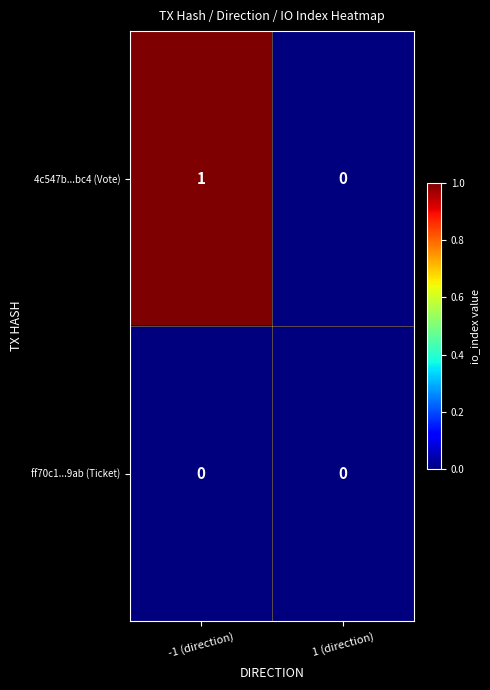

Which category has the highest value across all series?

-1 (direction)